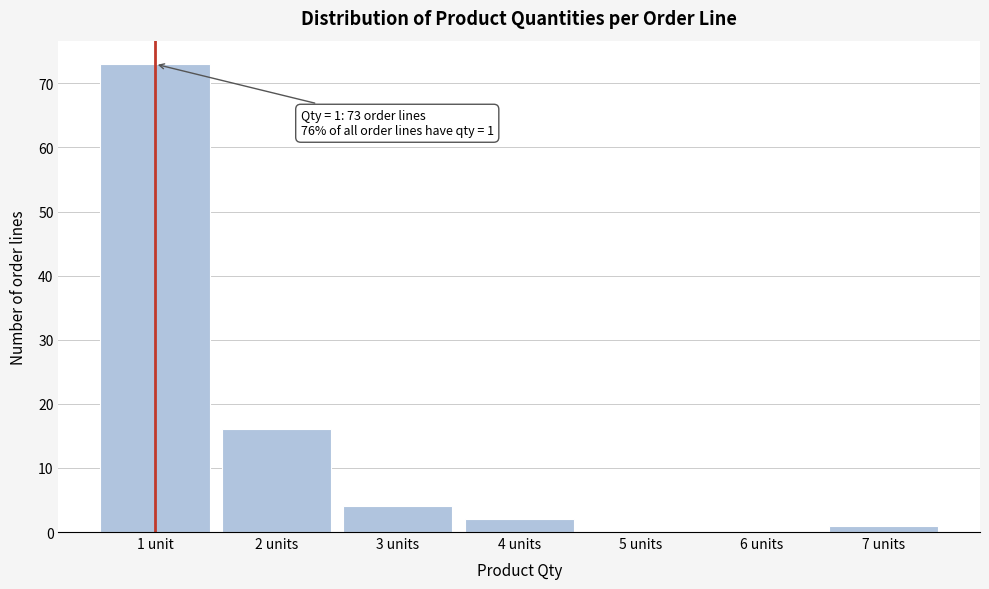

Reading left to right, transcribe all the data shown in this chart.

1 unit=73	2 units=16	3 units=4	4 units=2	5 units=0	6 units=0	7 units=1